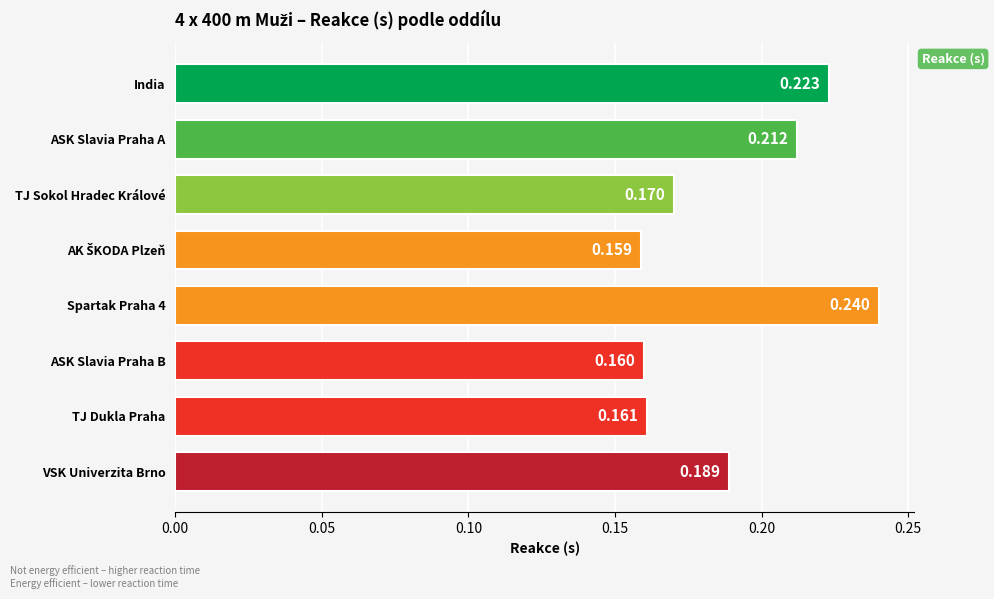

What is the label of the 7th bar from the top?

TJ Dukla Praha